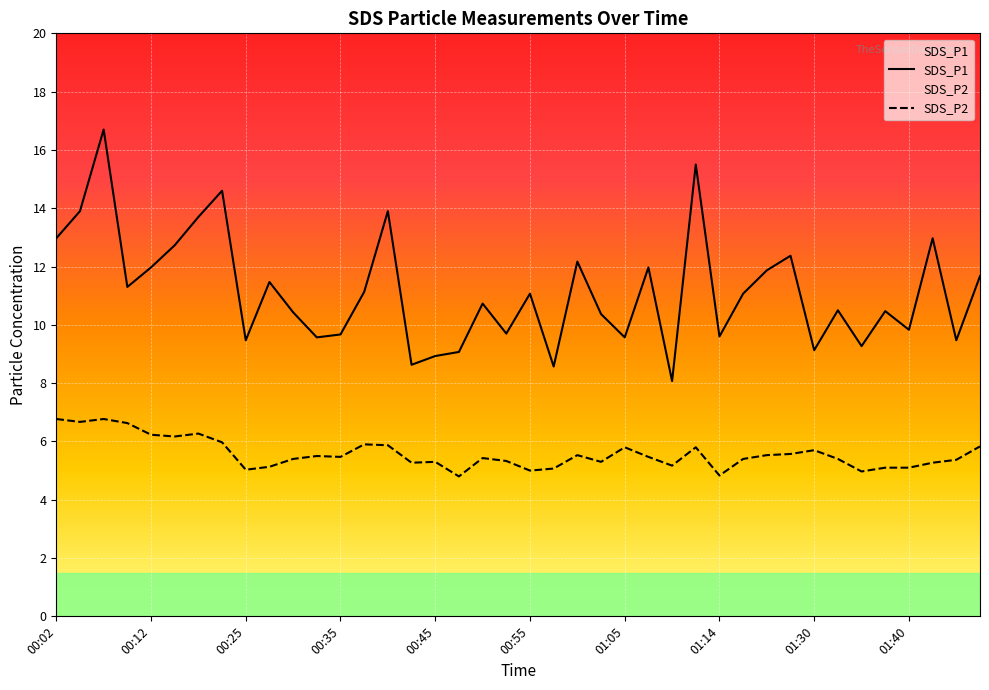

At which category does SDS_P1 reach its first local peak?

00:07